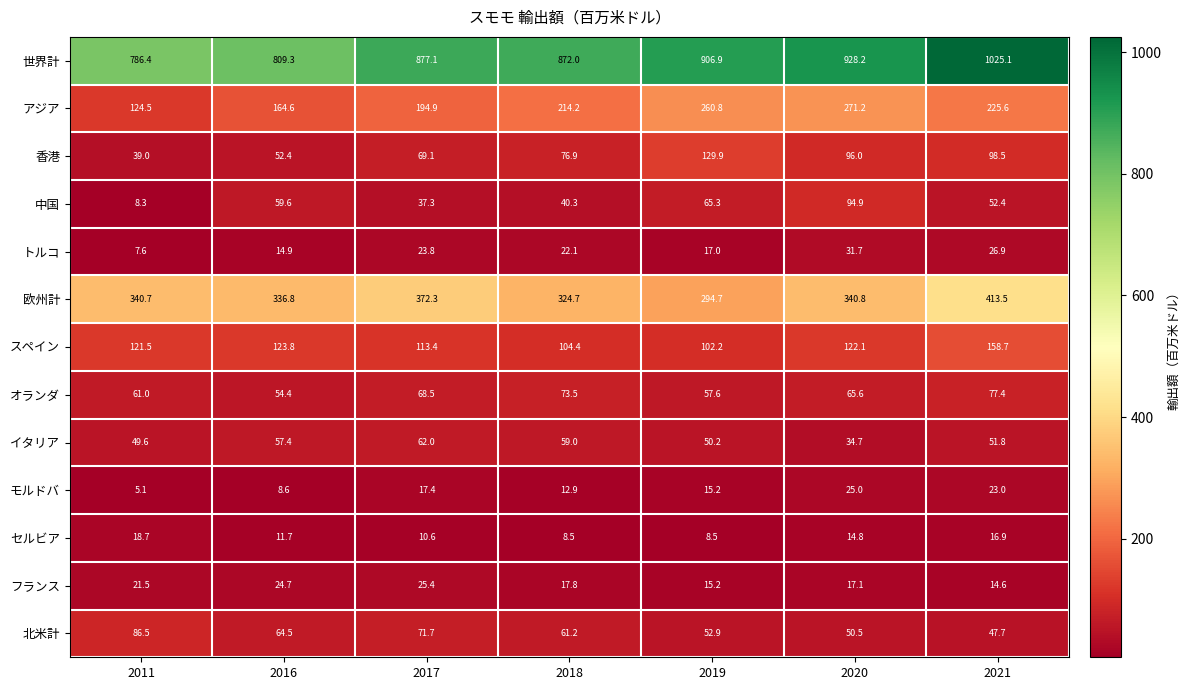

Which series changed the most between 2020 and 2021?

世界計